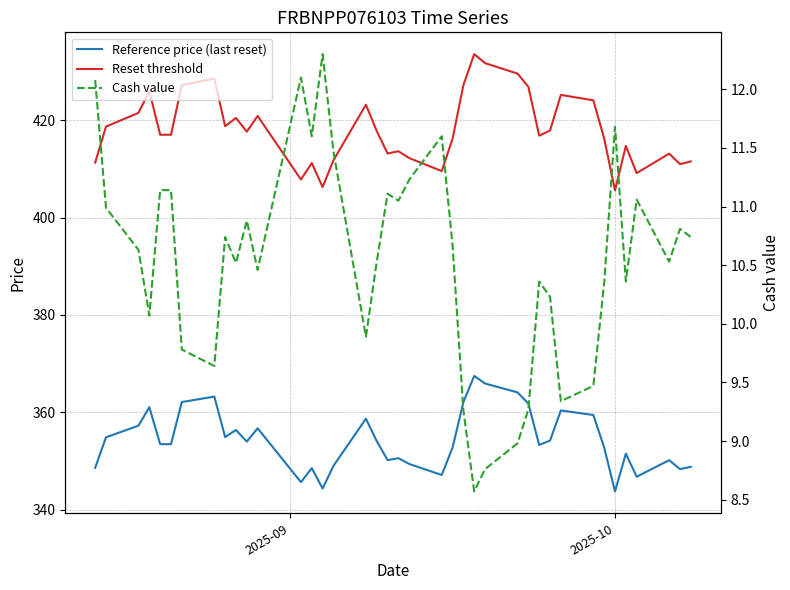

True or false: Reference price (last reset) and Reset threshold intersect in this chart.

False